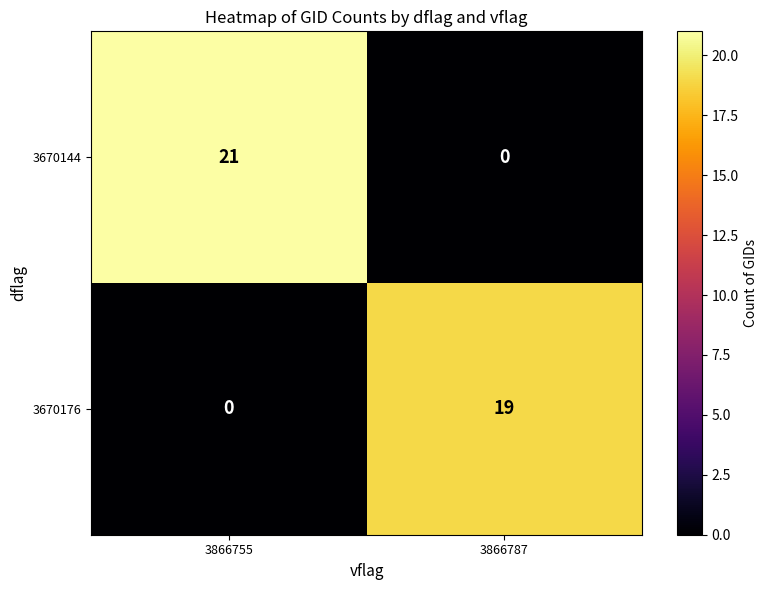

What is the average value of the 3670176 series?

10